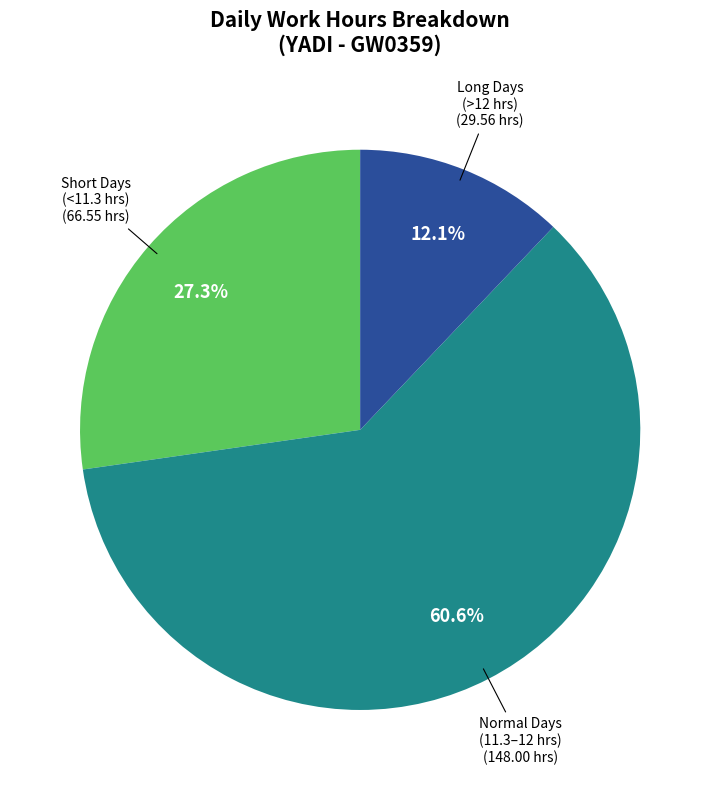

Is there a majority slice in this chart?

Yes